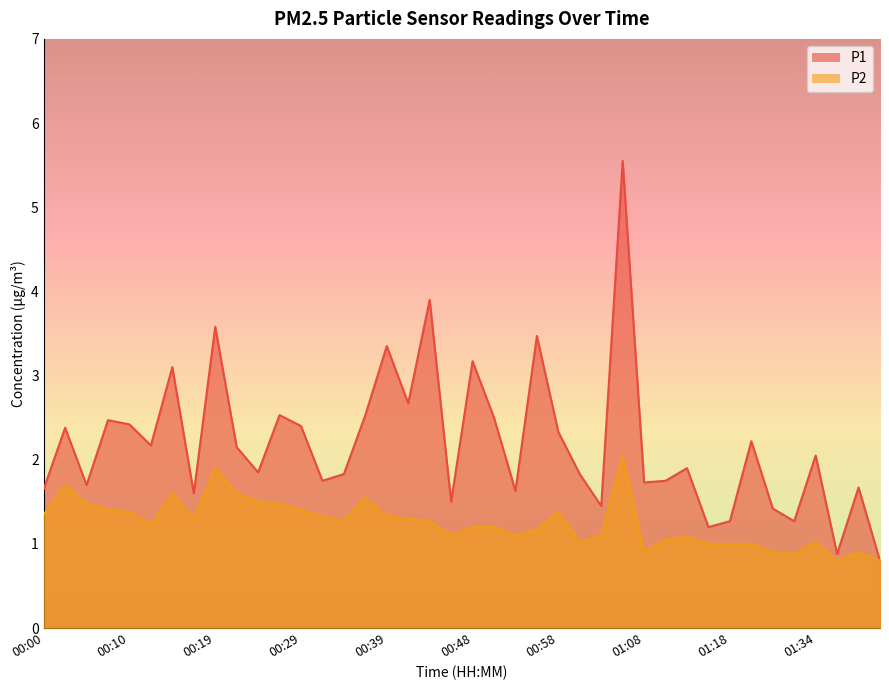

True or false: P2 and P1 cross at least once.

False